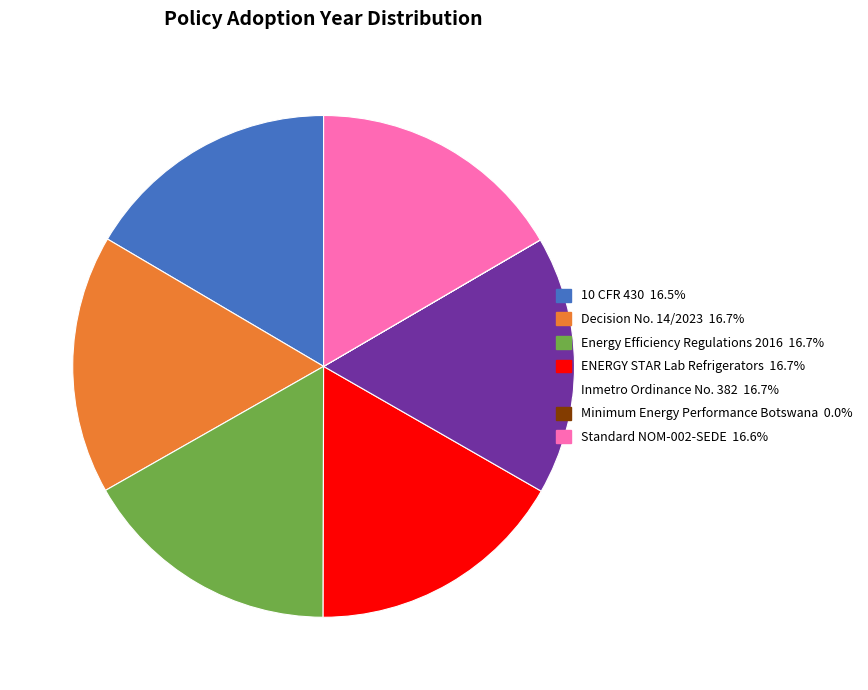

Combined, do ENERGY STAR Lab Refrigerators and Inmetro Ordinance No. 382 account for over 50%?

No